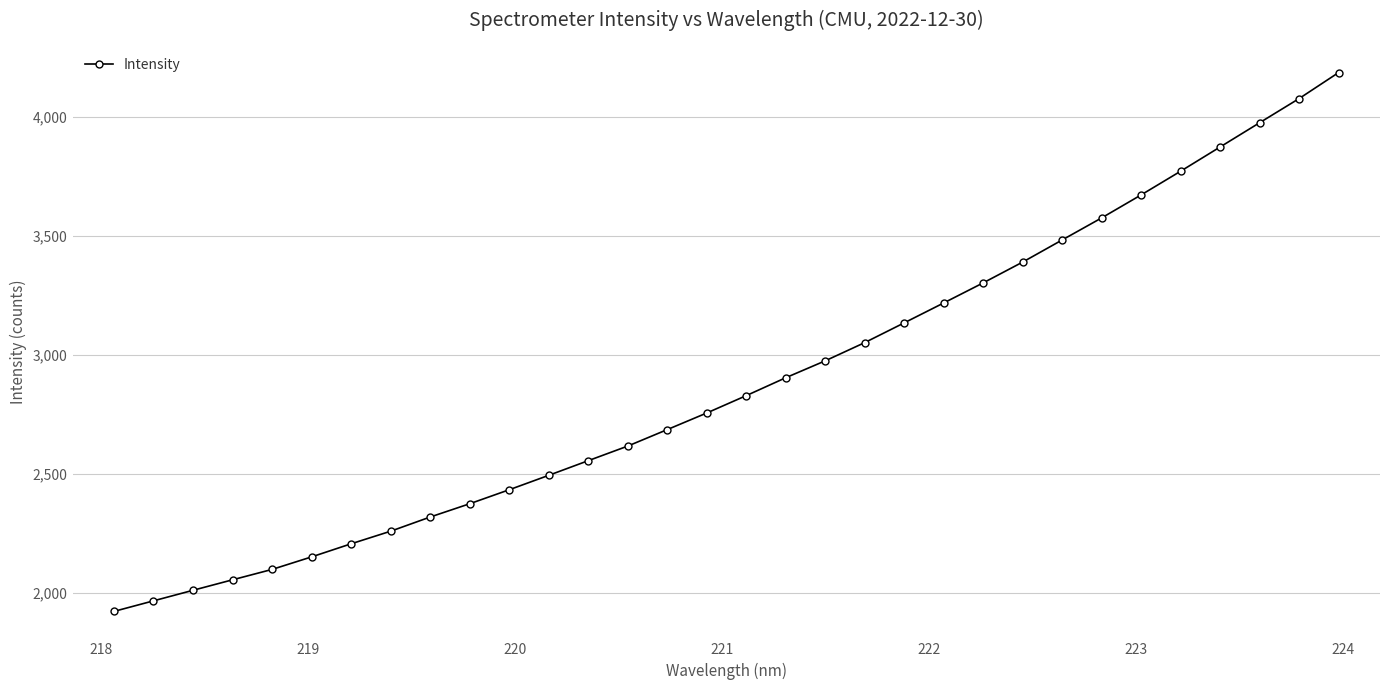

What is the minimum value shown in the chart?

1923.0